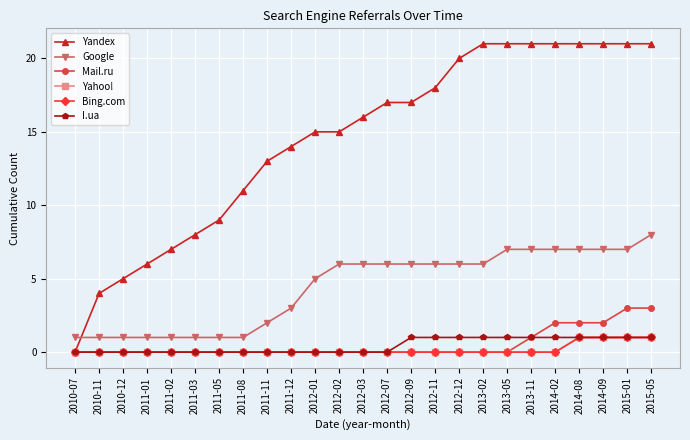

What is the value of the I.ua point at the 22nd from the left?

1